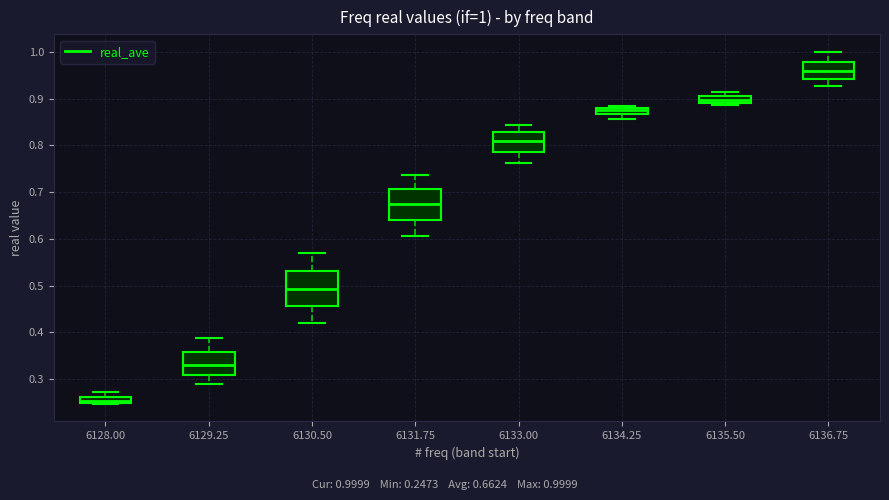

Which box's median line is the lowest?

6128.00